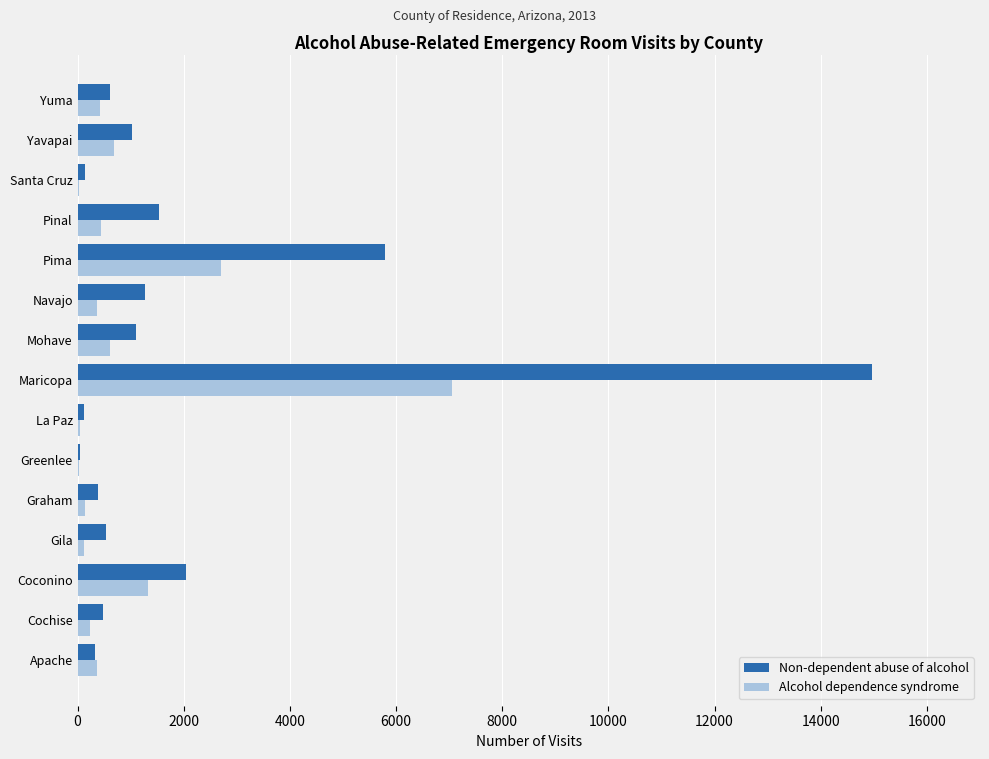

What is the sum of all Alcohol dependence syndrome values?

14534